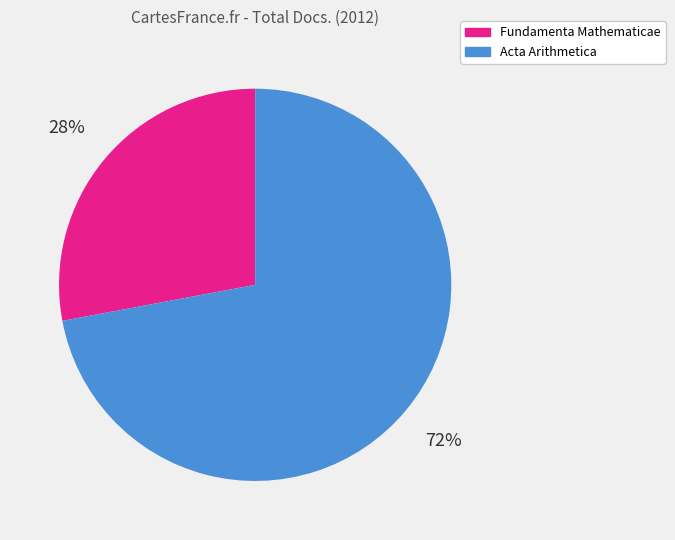

Is it true that Fundamenta Mathematicae is 28% of the pie?

True